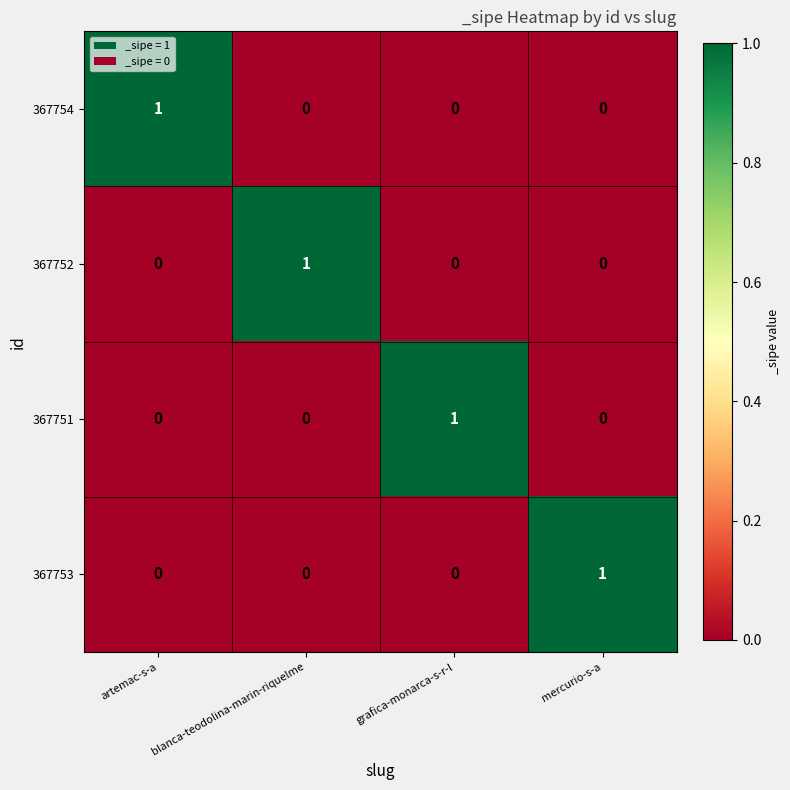

Reading left to right, what are all the values shown in this chart?

367754: 1	0	0	0
367752: 0	1	0	0
367751: 0	0	1	0
367753: 0	0	0	1